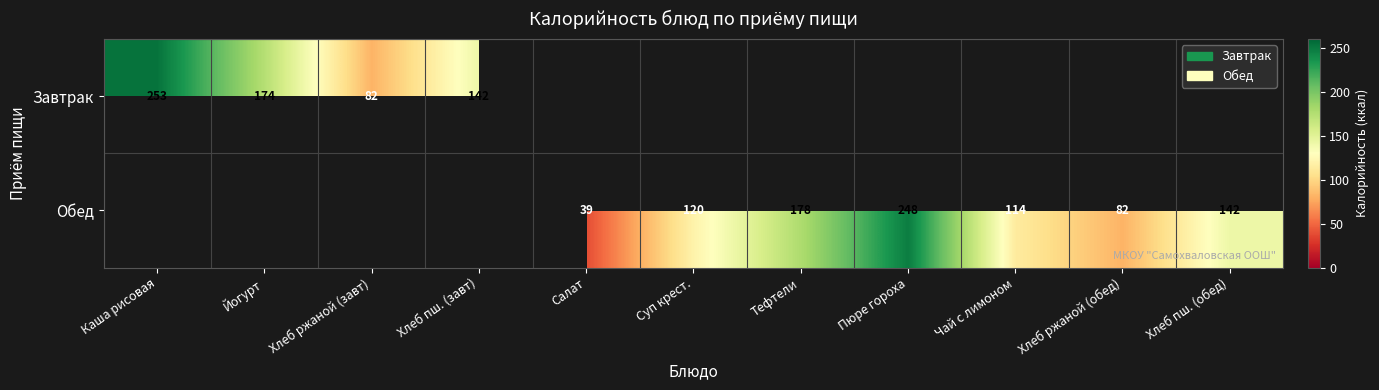

What is the difference between the Завтрак values at Йогурт and Хлеб ржаной (завт)?

92